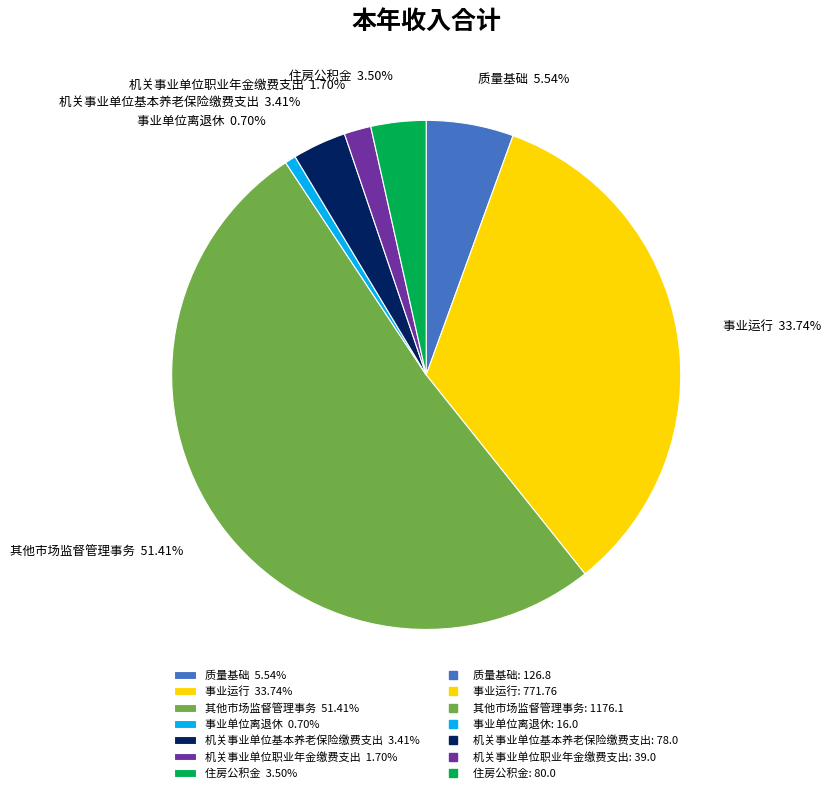

What percentage is NOT represented by 其他市场监督管理事务?

48.6%